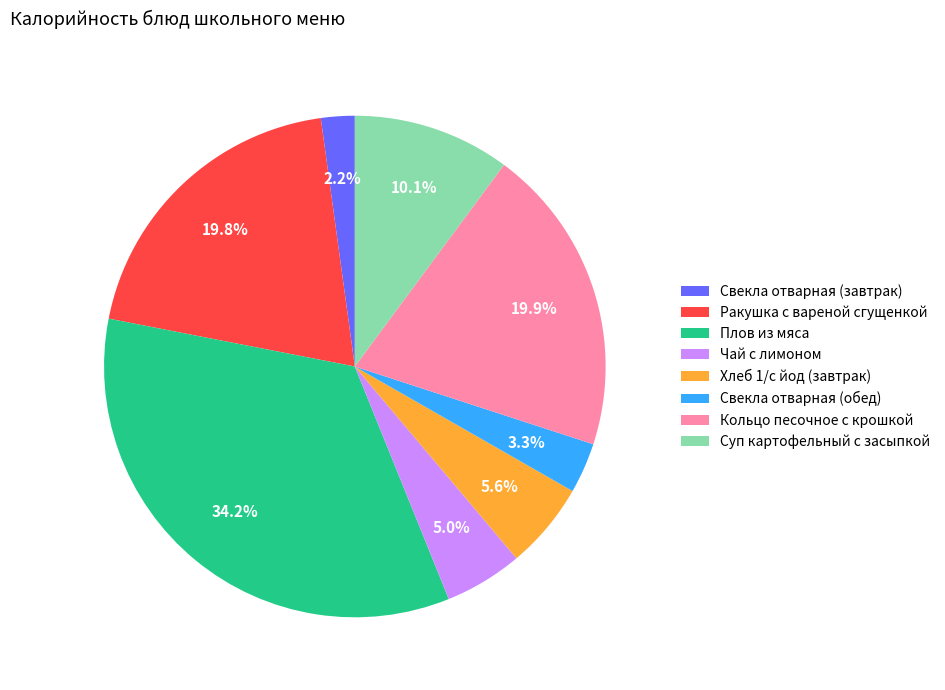

Which slice is the smallest?

Свекла отварная (завтрак)